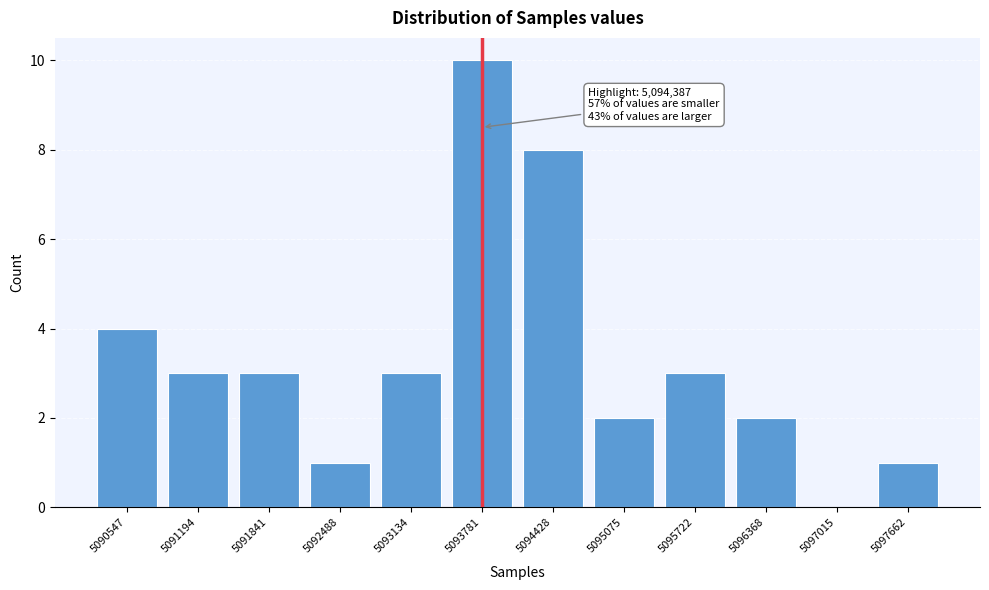

Reading left to right, list all the values displayed in this chart.

5090547=4	5091194=3	5091841=3	5092488=1	5093134=3	5093781=10	5094428=8	5095075=2	5095722=3	5096368=2	5097015=0	5097662=1